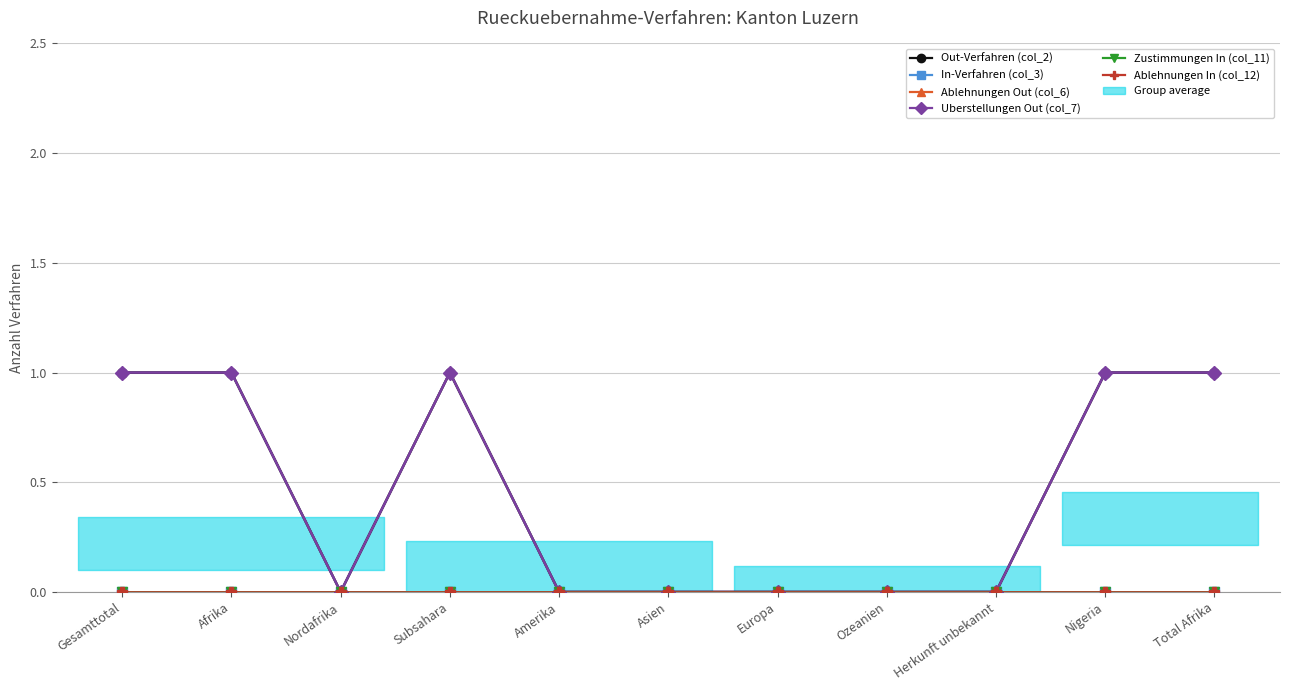

At how many categories does at least one series exceed 0?

5